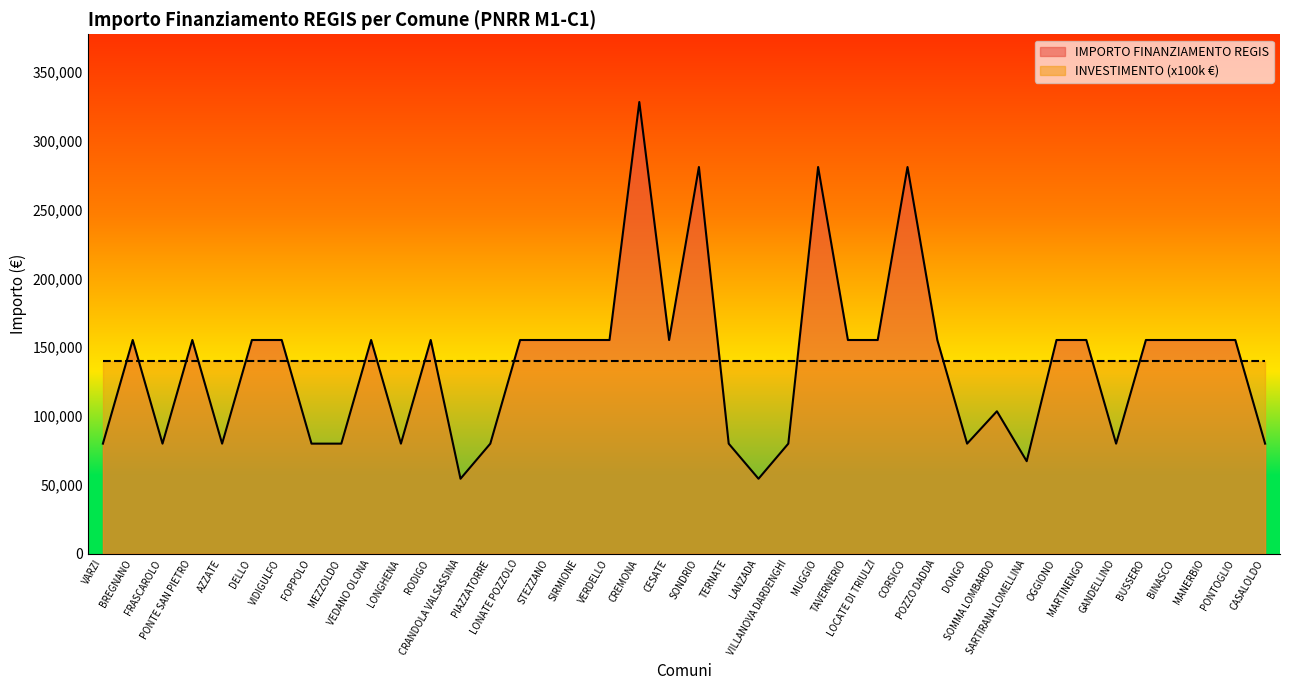

What position from the right is MARTINENGO?

7